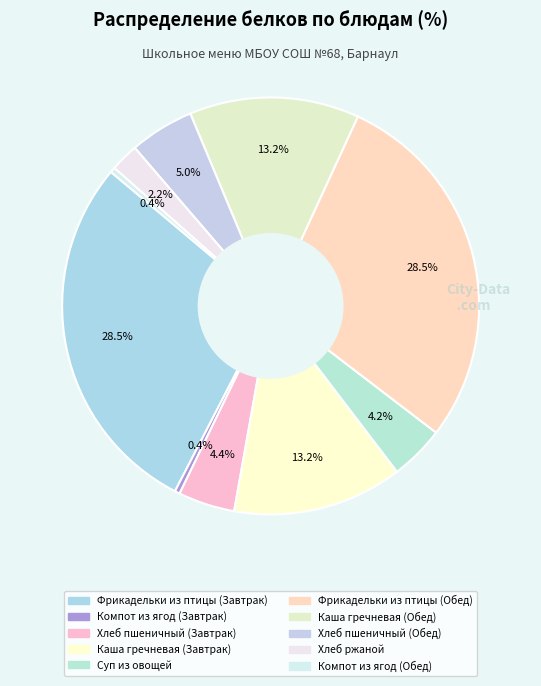

Is Фрикадельки из птицы (Обед) the majority of the pie?

No